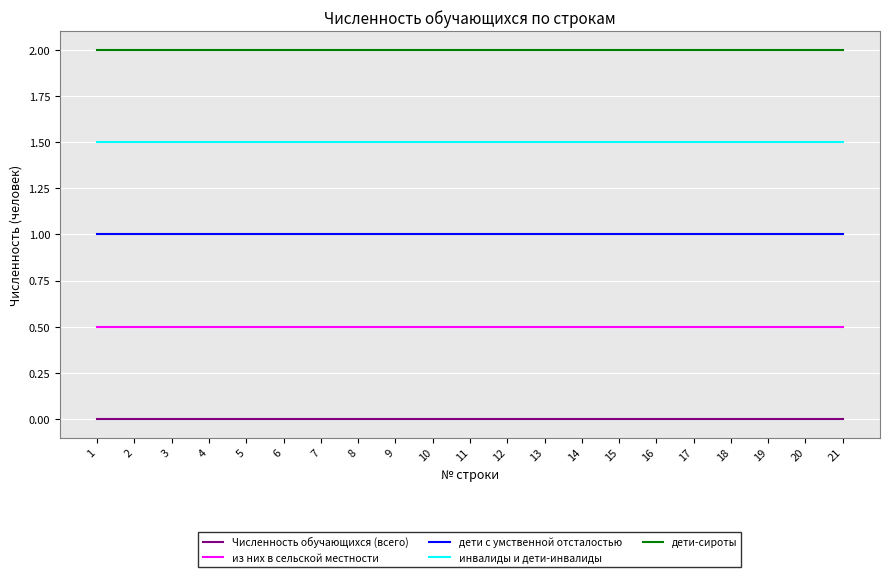

Reading left to right, what are all the values shown in this chart?

Численность обучающихся (всего): 0.0	0.0	0.0	0.0	0.0	0.0	0.0	0.0	0.0	0.0	0.0	0.0	0.0	0.0	0.0	0.0	0.0	0.0	0.0	0.0	0.0
из них в сельской местности: 0.5	0.5	0.5	0.5	0.5	0.5	0.5	0.5	0.5	0.5	0.5	0.5	0.5	0.5	0.5	0.5	0.5	0.5	0.5	0.5	0.5
дети с умственной отсталостью: 1.0	1.0	1.0	1.0	1.0	1.0	1.0	1.0	1.0	1.0	1.0	1.0	1.0	1.0	1.0	1.0	1.0	1.0	1.0	1.0	1.0
инвалиды и дети-инвалиды: 1.5	1.5	1.5	1.5	1.5	1.5	1.5	1.5	1.5	1.5	1.5	1.5	1.5	1.5	1.5	1.5	1.5	1.5	1.5	1.5	1.5
дети-сироты: 2.0	2.0	2.0	2.0	2.0	2.0	2.0	2.0	2.0	2.0	2.0	2.0	2.0	2.0	2.0	2.0	2.0	2.0	2.0	2.0	2.0